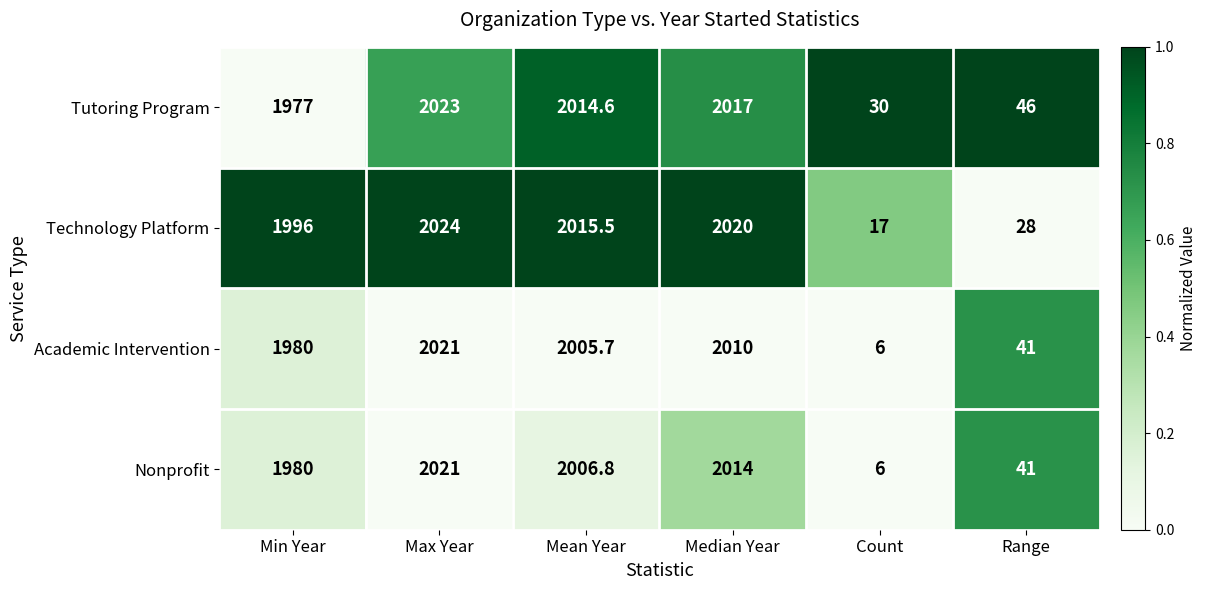

What is the difference between the maximum and minimum values in the Tutoring Program series?

1993.0